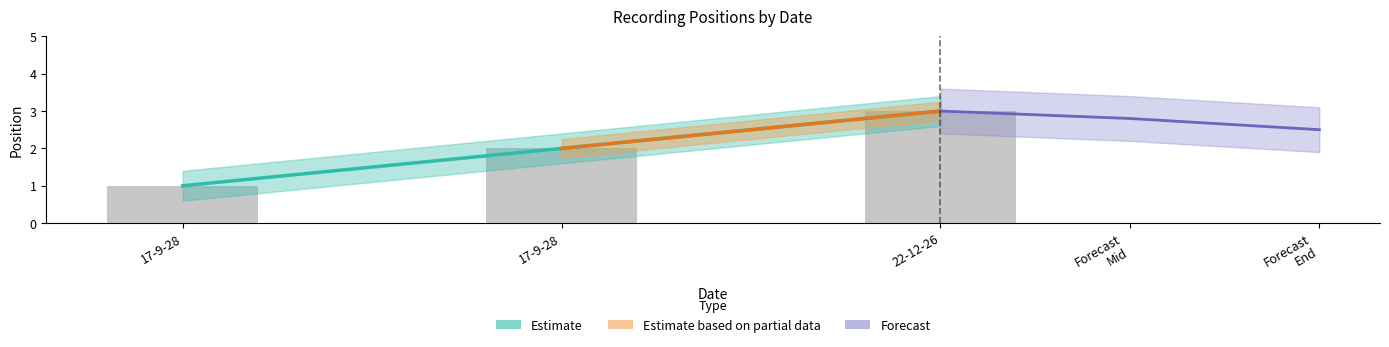

What is the label of the 2nd bar from the right?

17-9-28